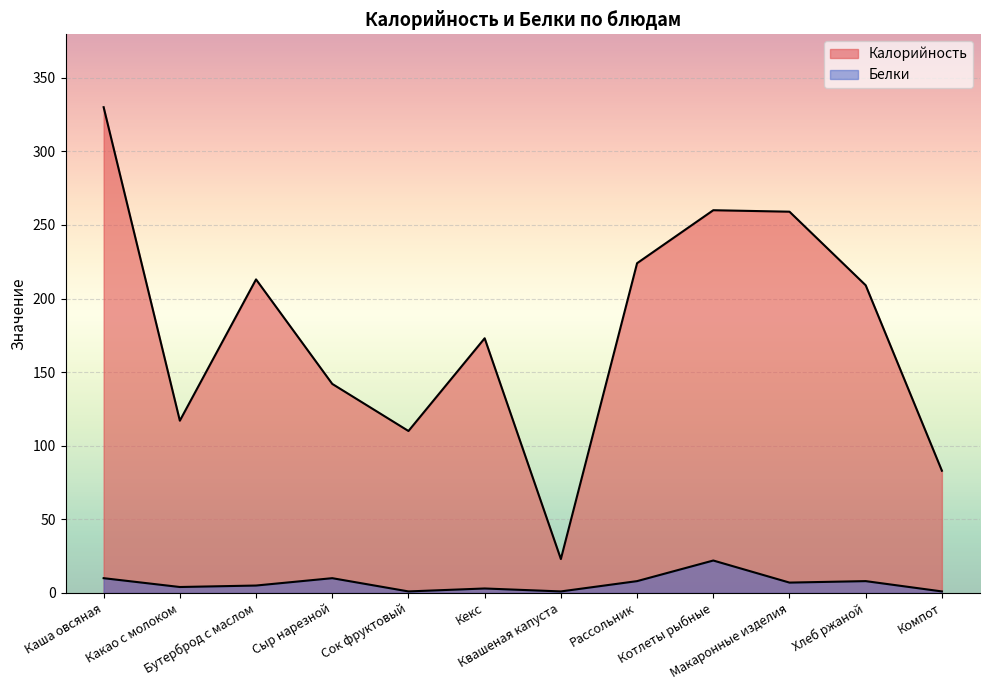

List the labels in order of Белки value, largest first.

Котлеты рыбные, Каша овсяная, Сыр нарезной, Рассольник, Хлеб ржаной, Макаронные изделия, Бутерброд с маслом, Какао с молоком, Кекс, Сок фруктовый, Квашеная капуста, Компот